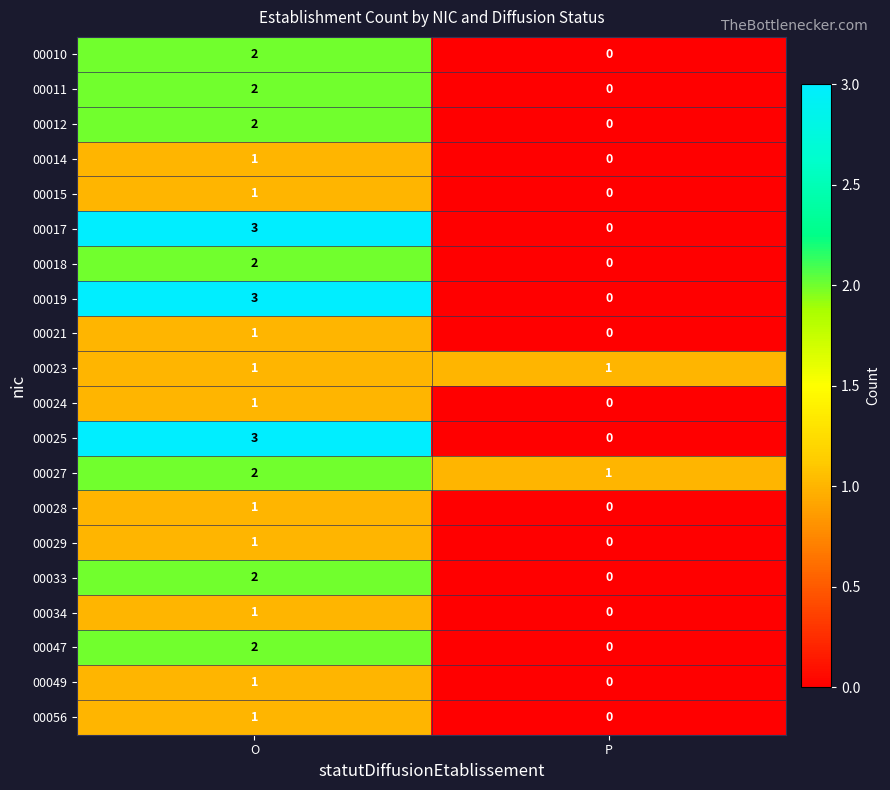

Is the value of 00027 at O greater than the value of 00019 at O?

No